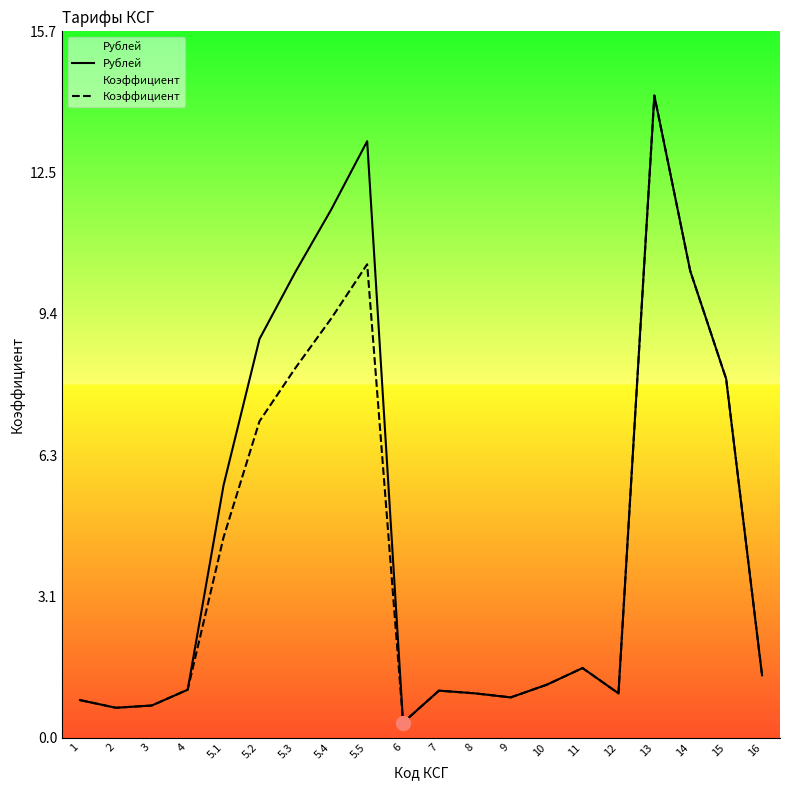

Between 5.5 and 6, which is larger?

5.5